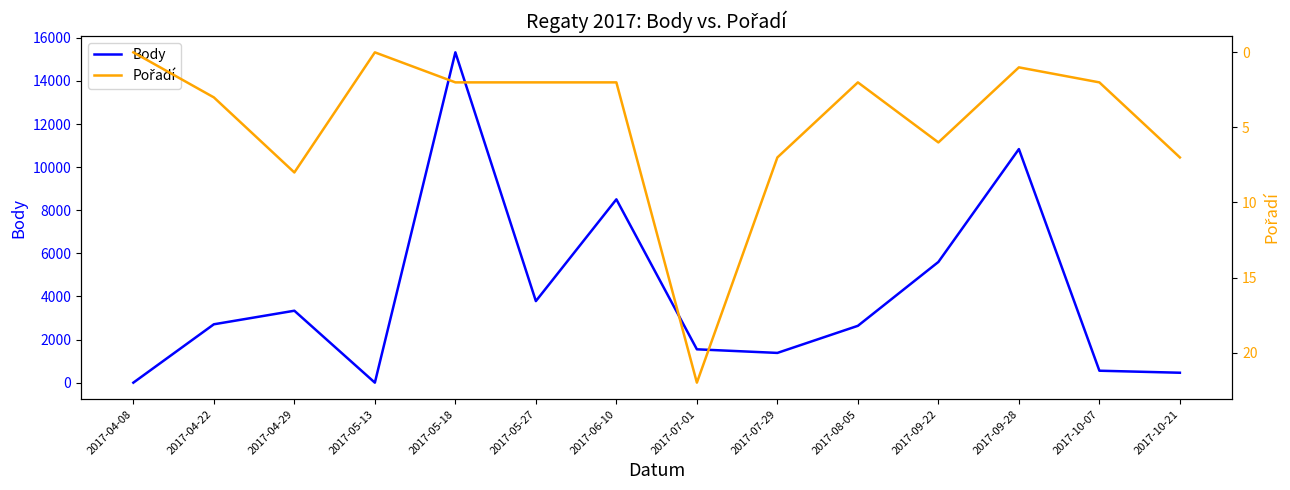

In Body, how many points are lower than both neighbors (excluding endpoints)?

3